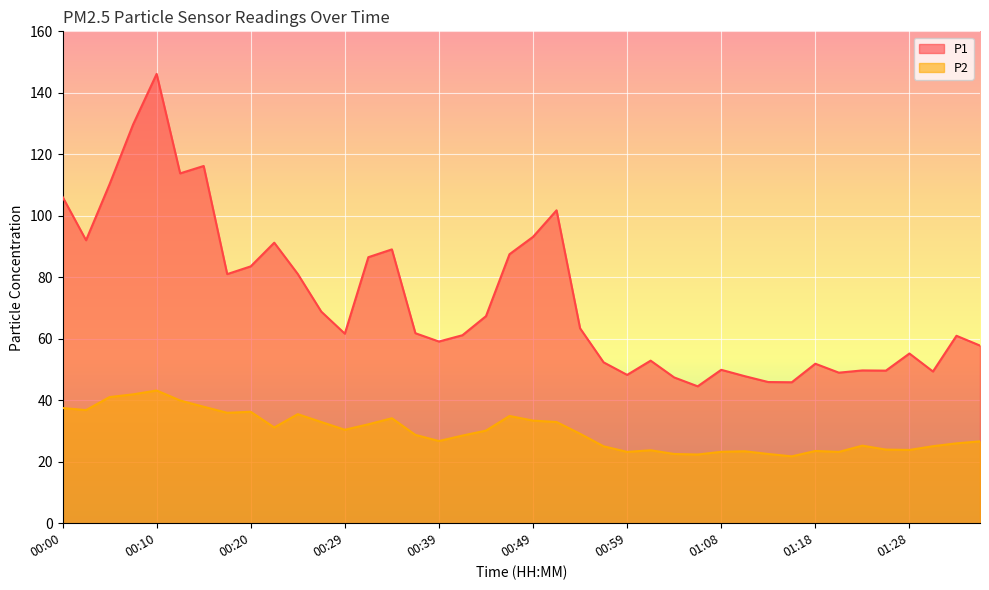

Which series has the largest range (max minus min)?

P1